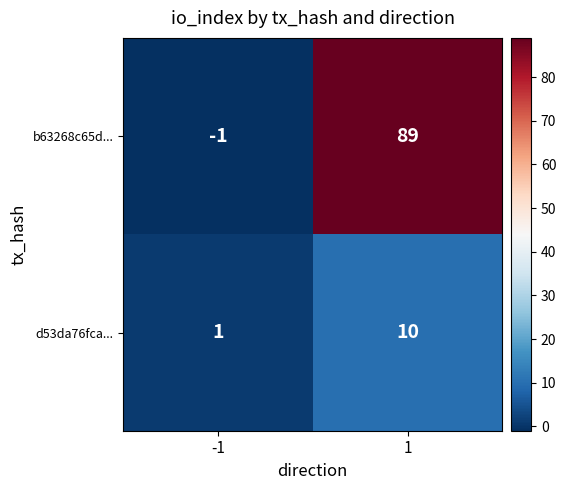

What is the difference between the maximum and minimum values in the b63268c65d... series?

90